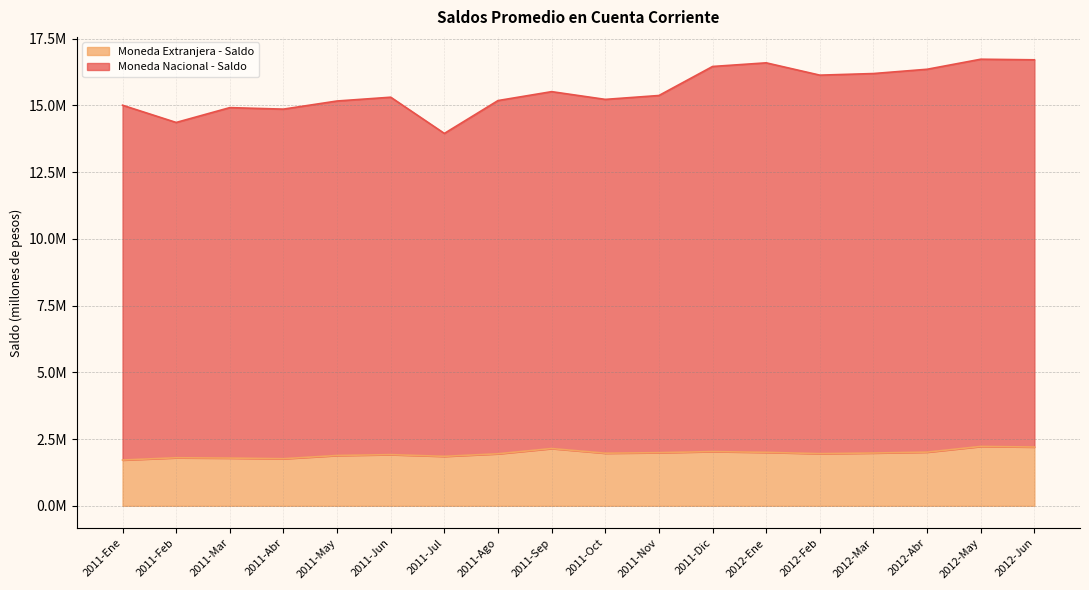

Which series has the largest range (max minus min)?

Moneda Nacional - Saldo